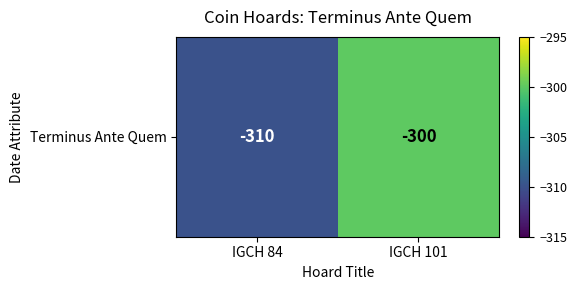

Reading right to left, what are all the values shown in this chart?

IGCH 101=-300	IGCH 84=-310